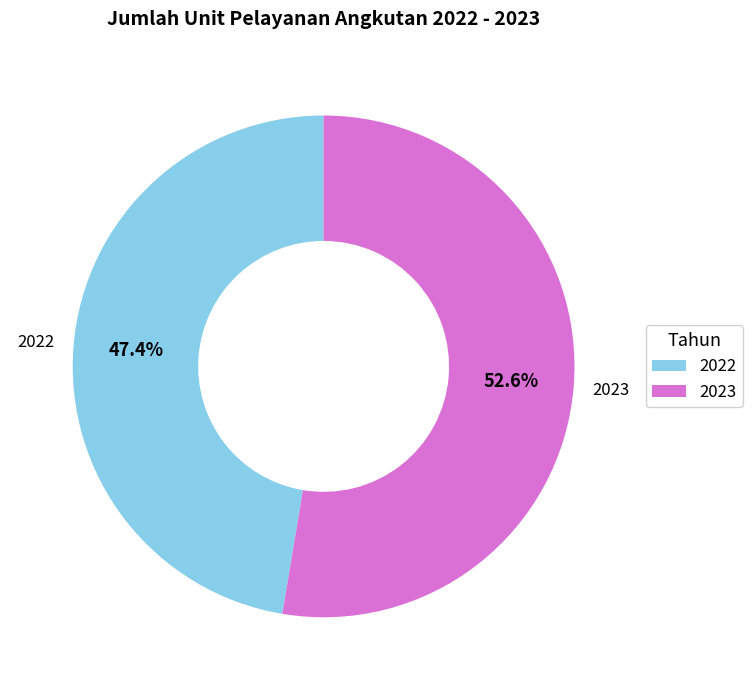

How many slices are in this pie chart?

2